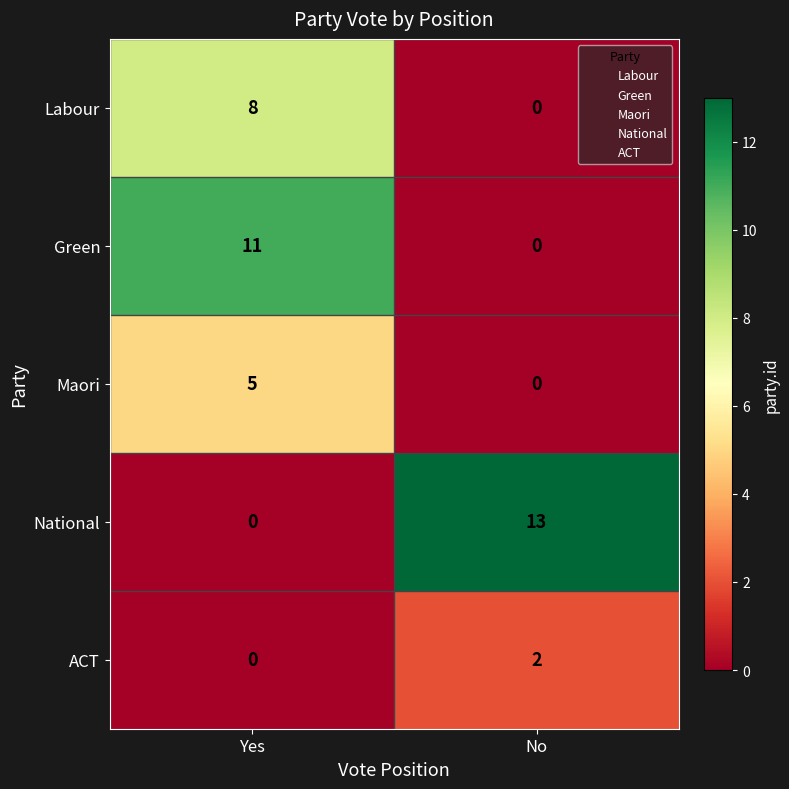

What is the sum of all National values?

13